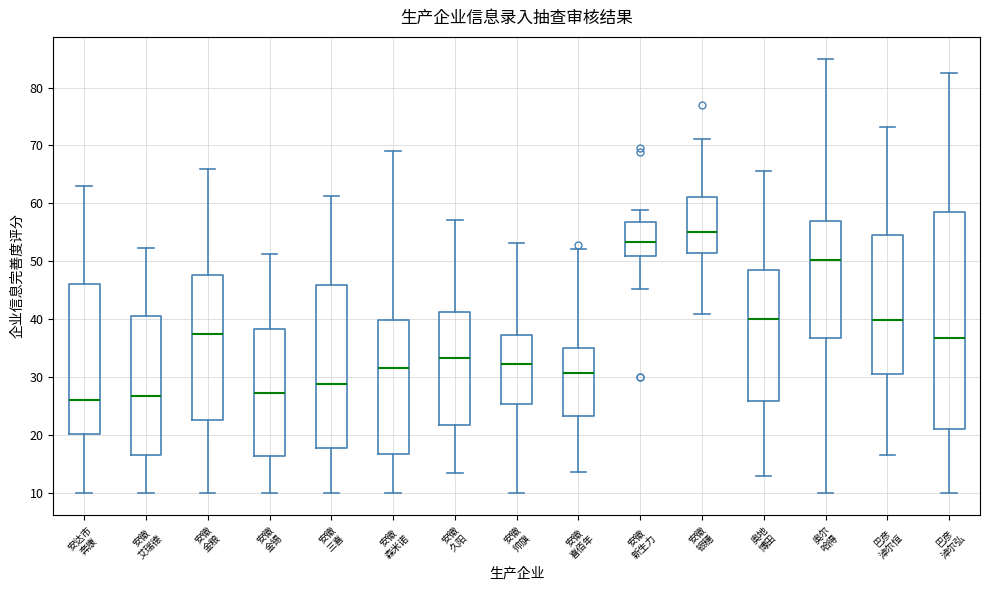

Where does the upper whisker of the box for 巴彦 淖尔恒 end on the y-axis? The values are not printed on the chart, so give them approximately, as read against the axis.

73